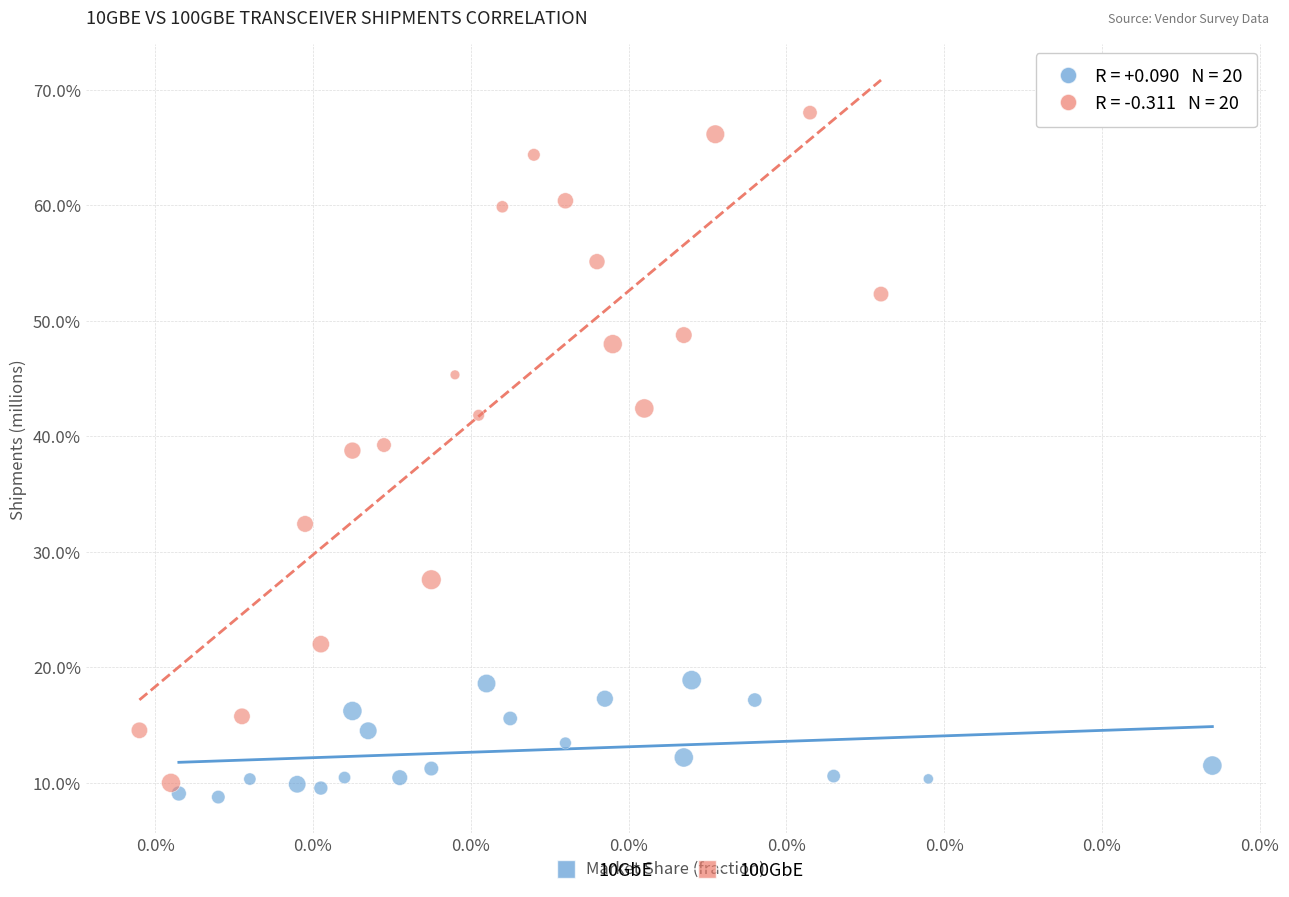

Which series contains the lowest Y value?

10GbE